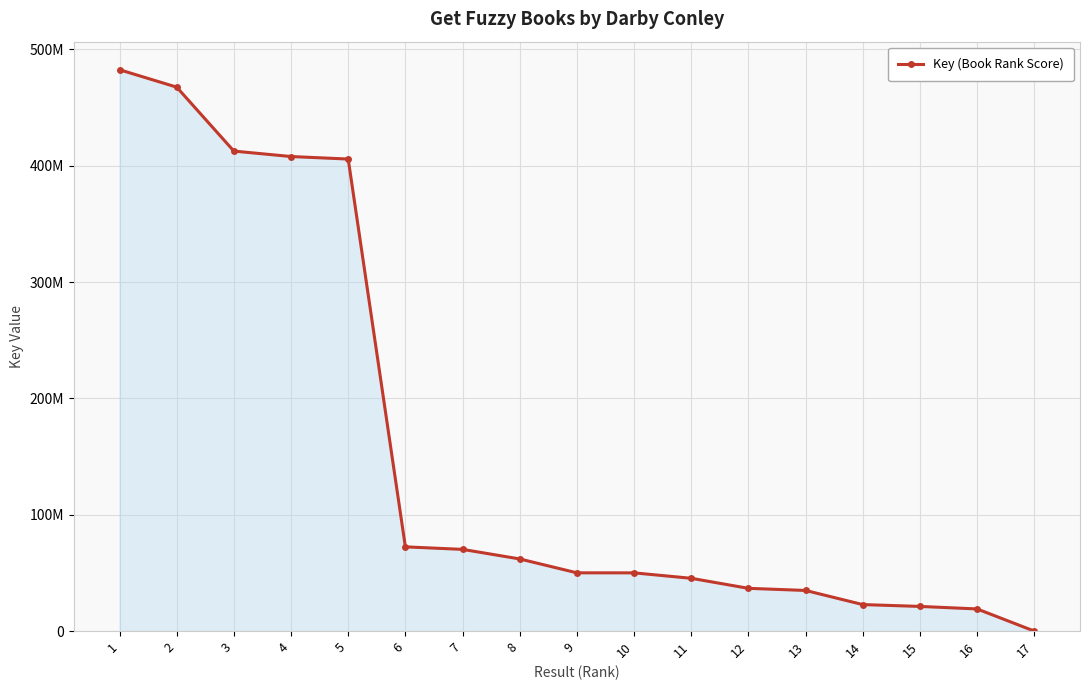

What is the maximum value shown in the chart?

482554941